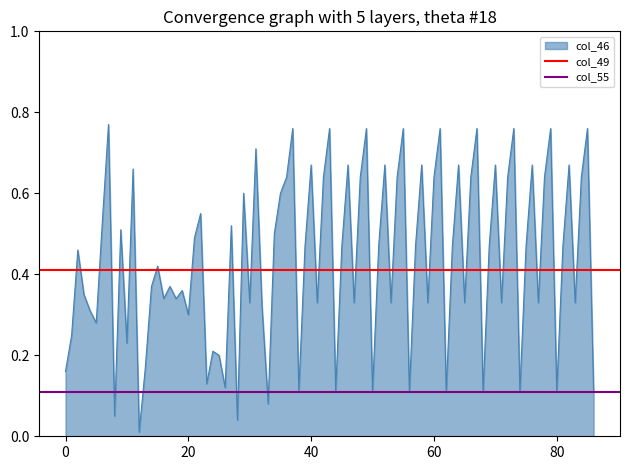

How many lines are shown in the chart?

2